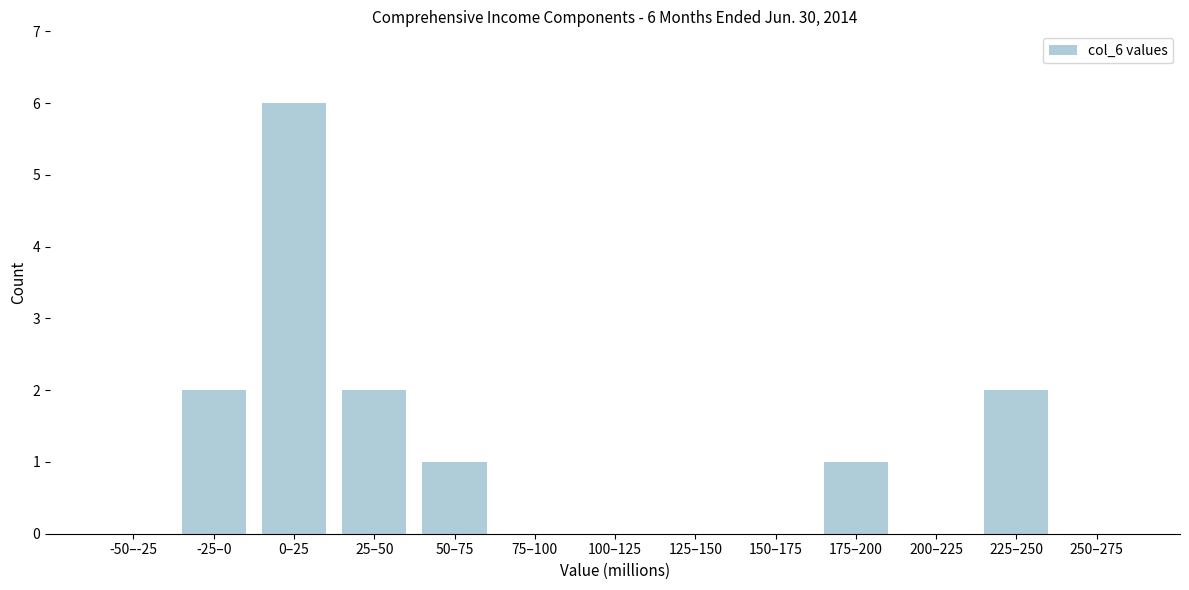

Reading right to left, list all the values displayed in this chart.

250–275=0	225–250=2	200–225=0	175–200=1	150–175=0	125–150=0	100–125=0	75–100=0	50–75=1	25–50=2	0–25=6	-25–0=2	-50–-25=0